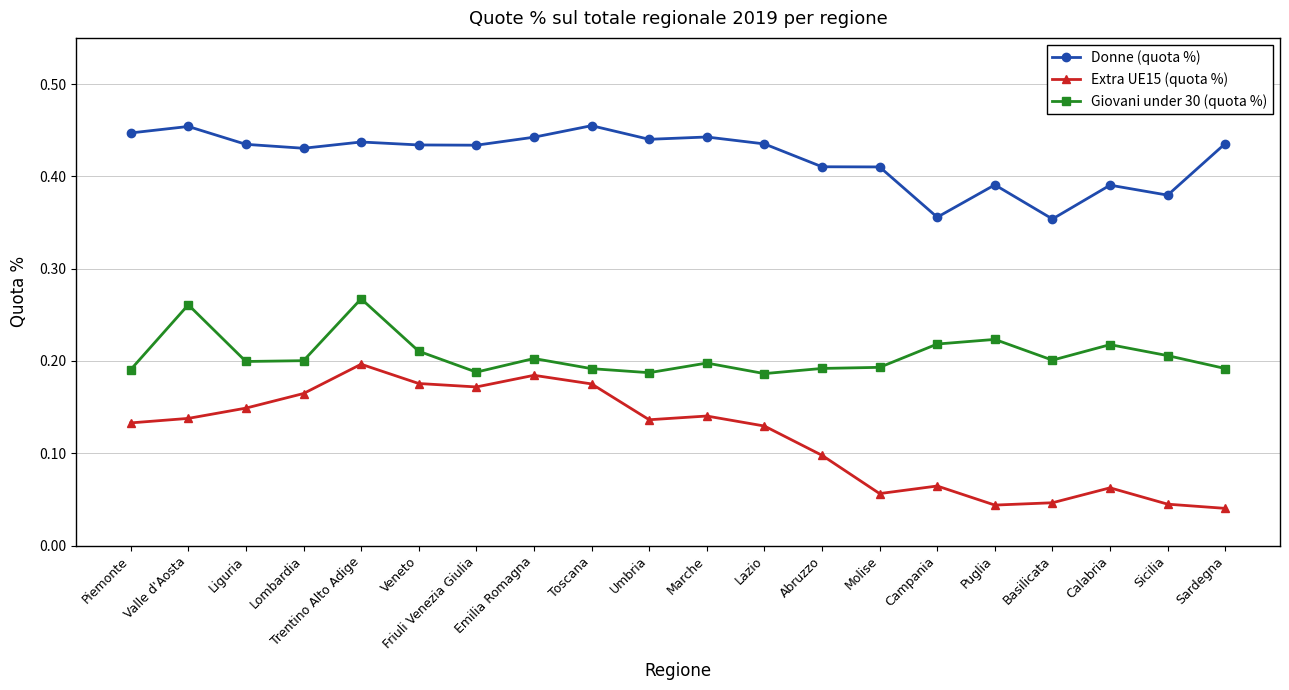

What is the total value across all series at Lombardia?

0.8